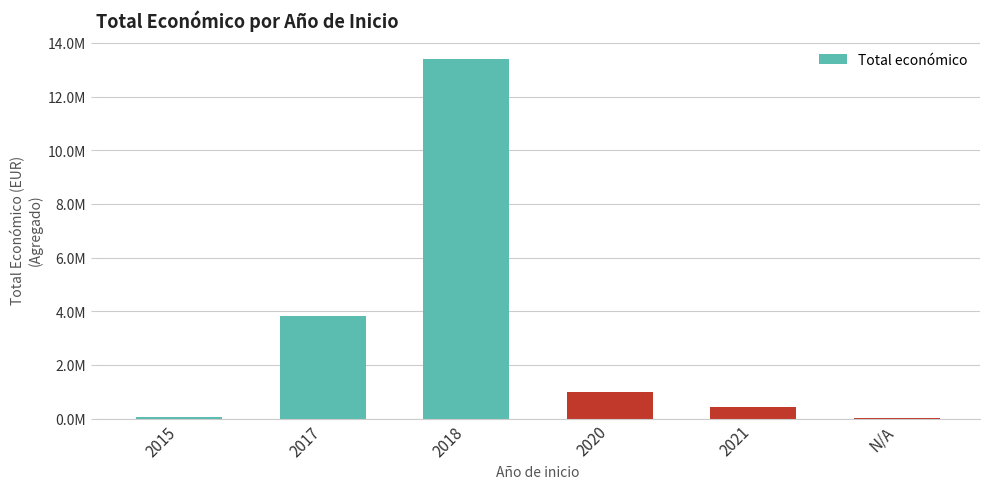

Approximately how many times larger is the value at 2020 compared to 2021?

2.3